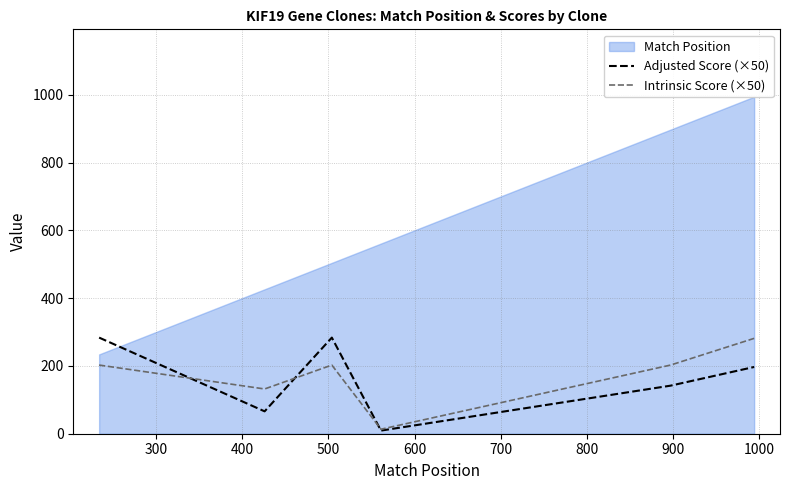

What is the highest value of the Adjusted Score (×50) series?

283.5